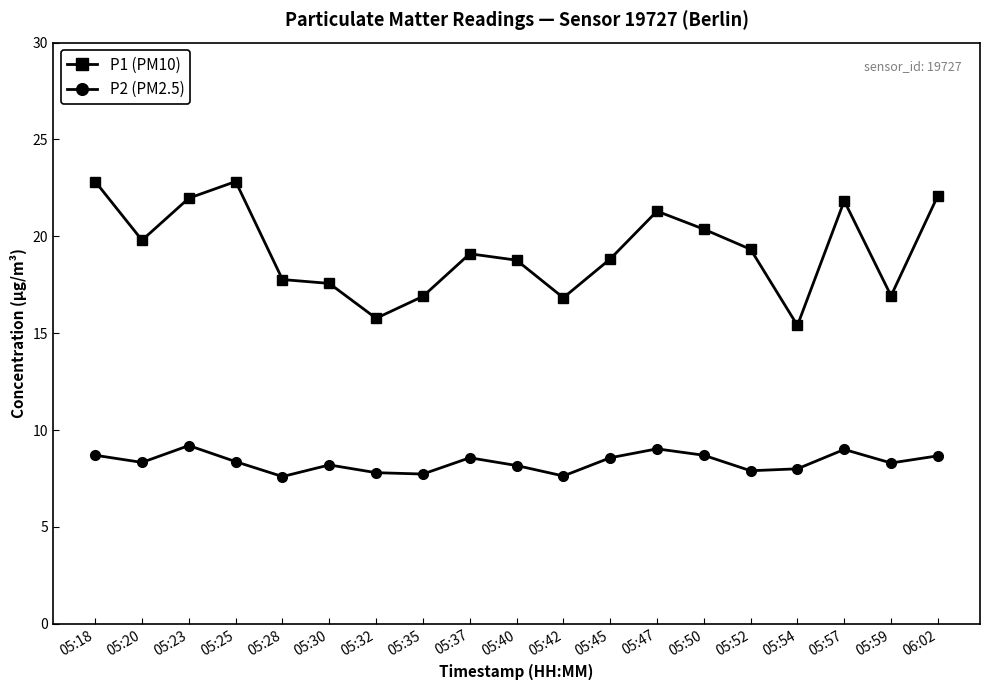

True or false: P1 (PM10) and P2 (PM2.5) intersect in this chart.

False